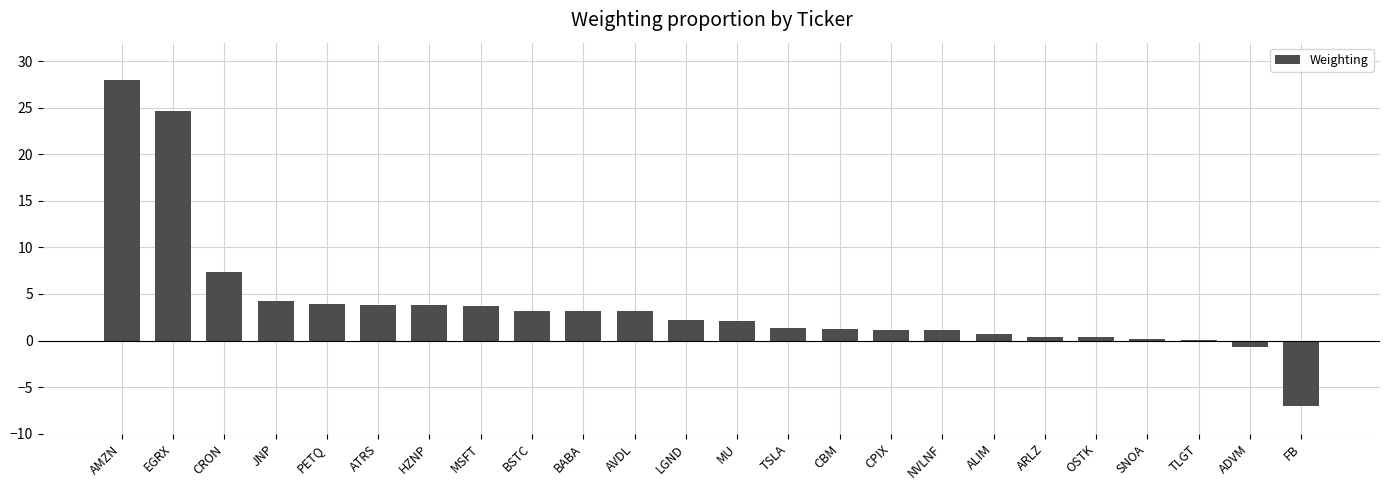

What is the sum of the values at EGRX and TSLA?

26.0